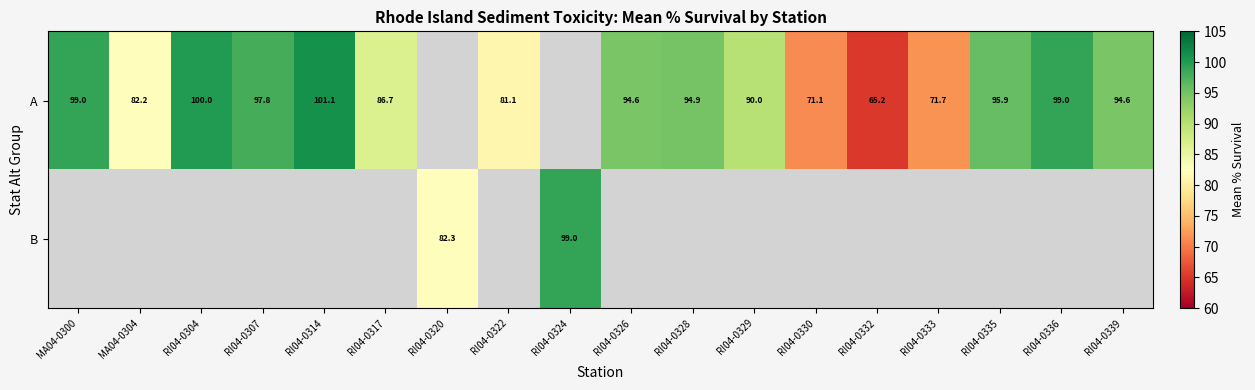

How many data points in A are less than 94?

7